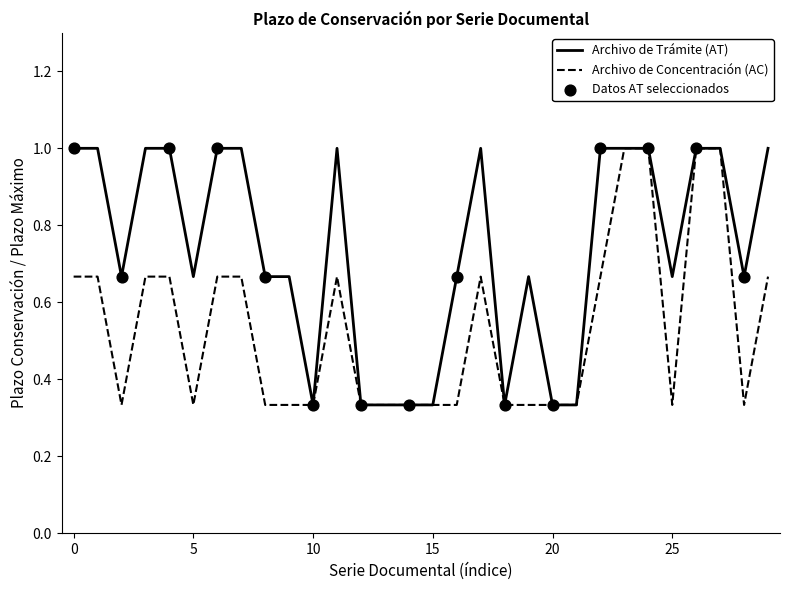

Which series has the largest total across all categories?

Archivo de Trámite (AT)